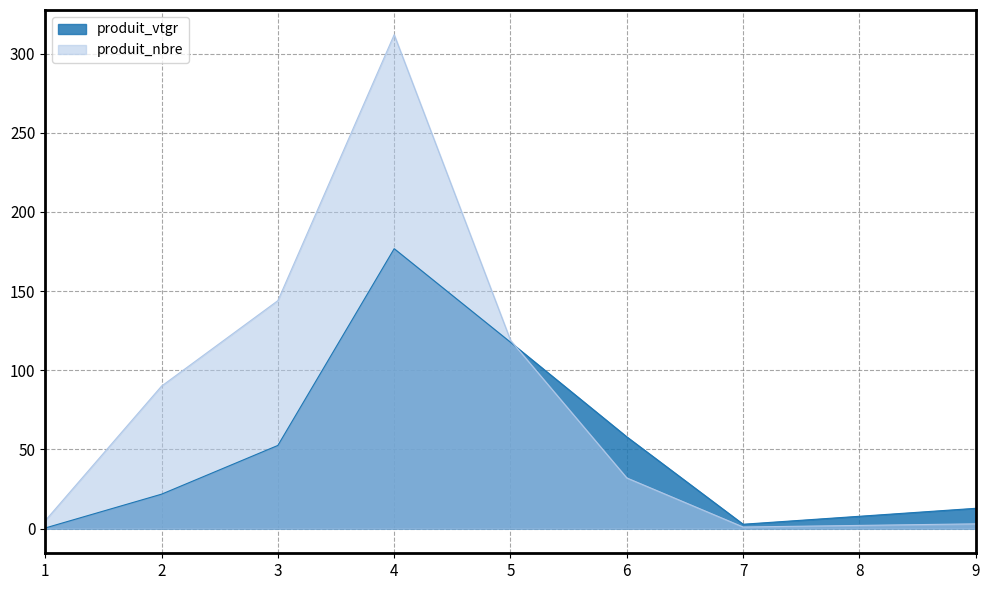

Where is the first local maximum for produit_nbre?

4